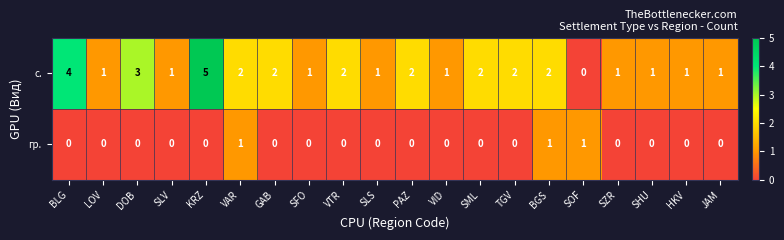

Count the number of categories in the chart.

20